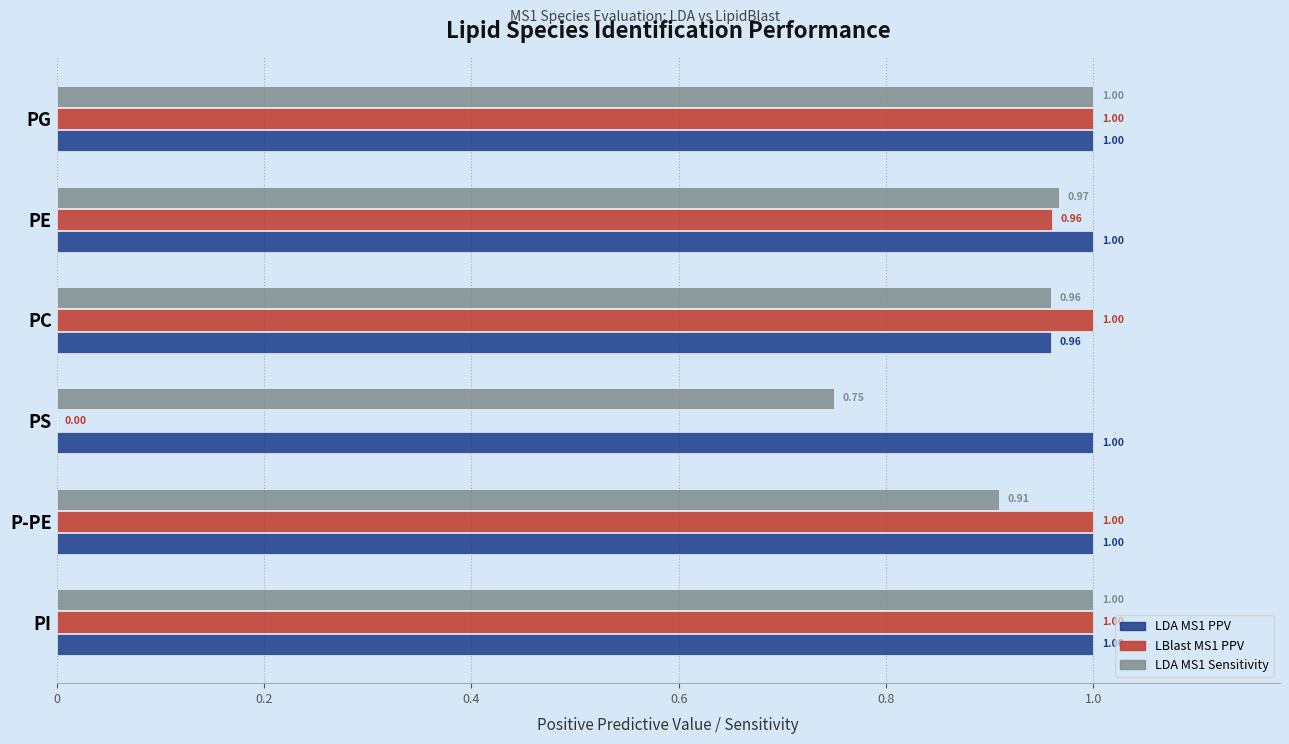

Which series has the largest total across all categories?

LDA MS1 PPV